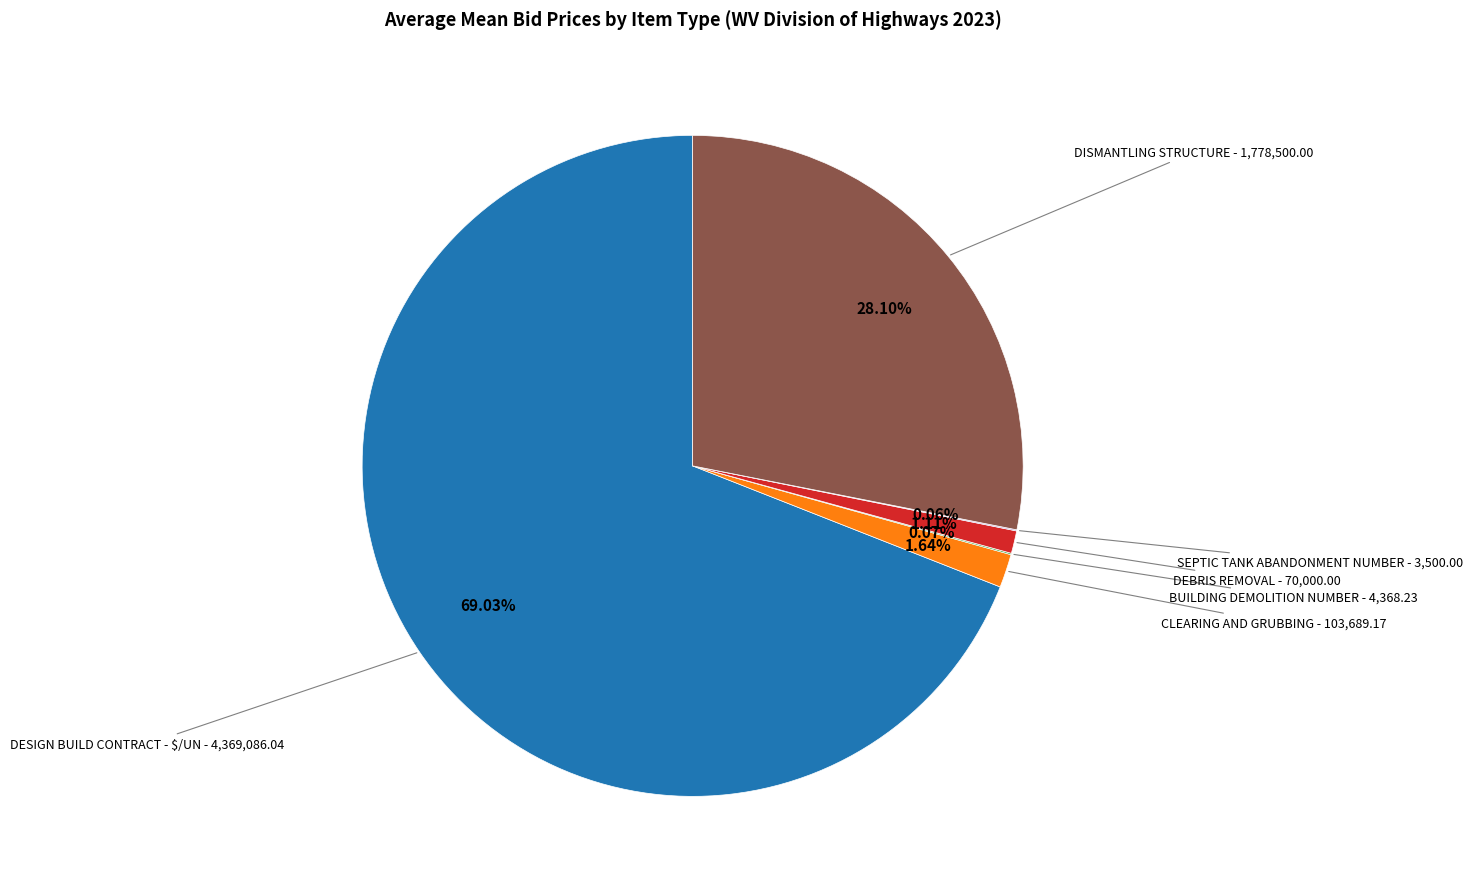

Does any single category account for the majority?

Yes